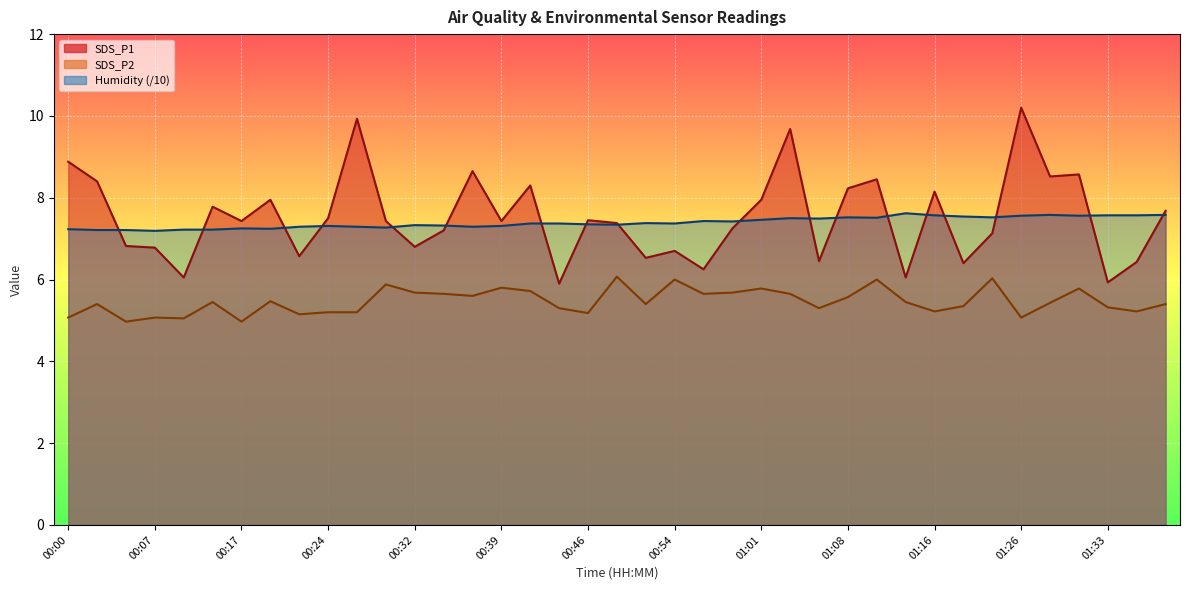

Which series changed the most between 00:44 and 01:03?

SDS_P1